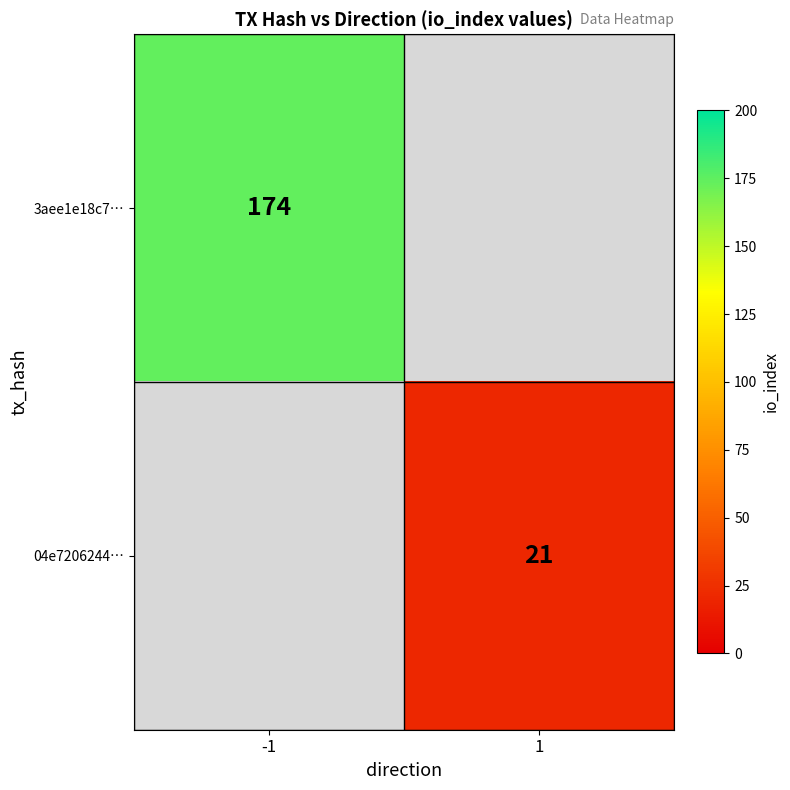

Is it true that 04e7206244… equals 21 at 1?

True